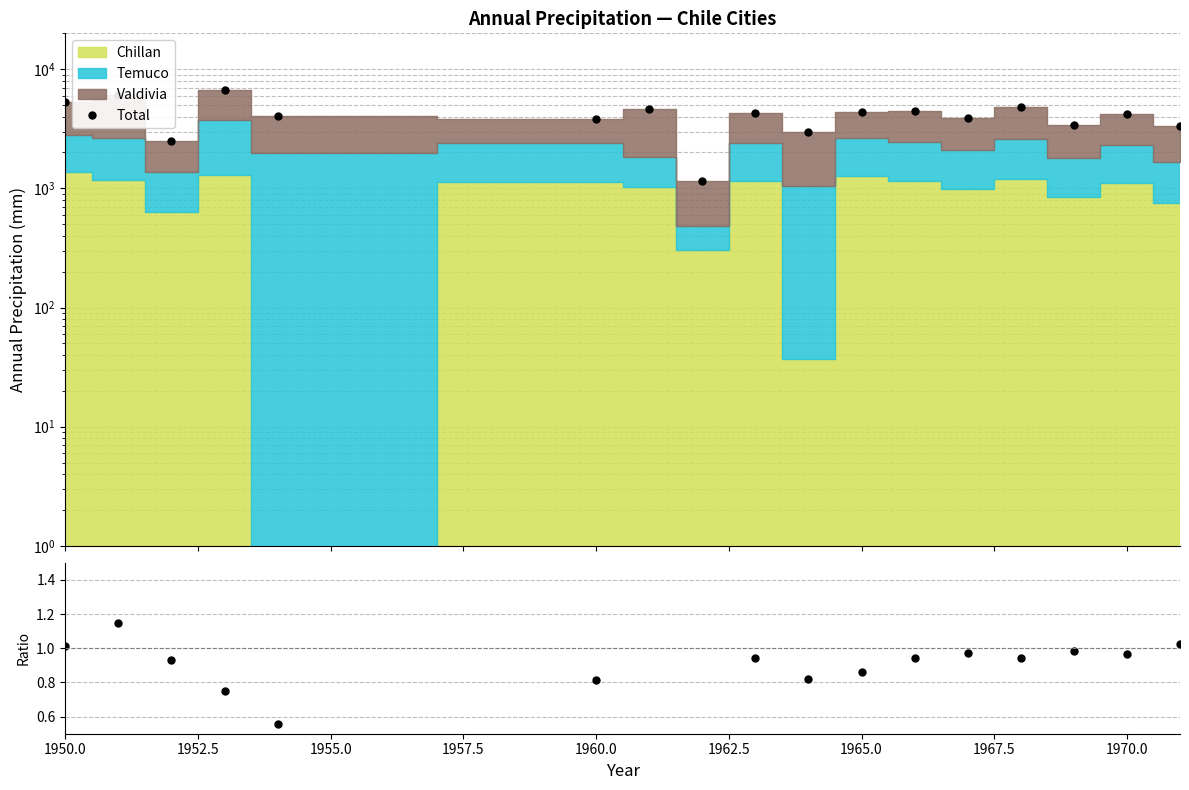

What is the value of the Total/Temuco point at the 1st from the left?

1.0